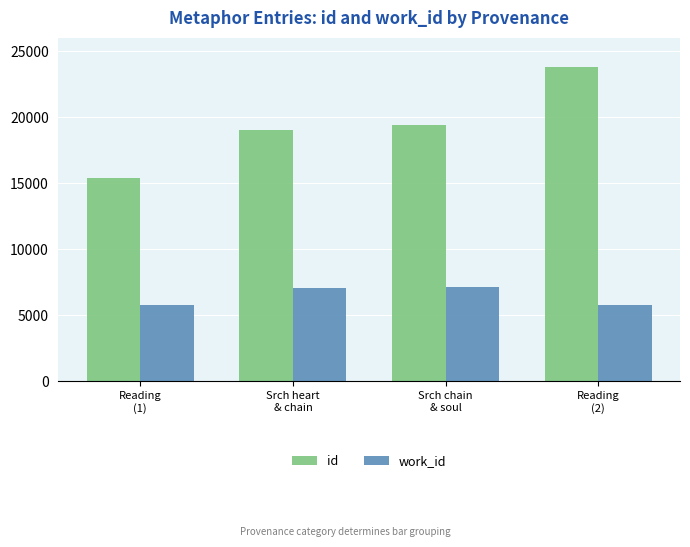

Count the number of categories in the chart.

4